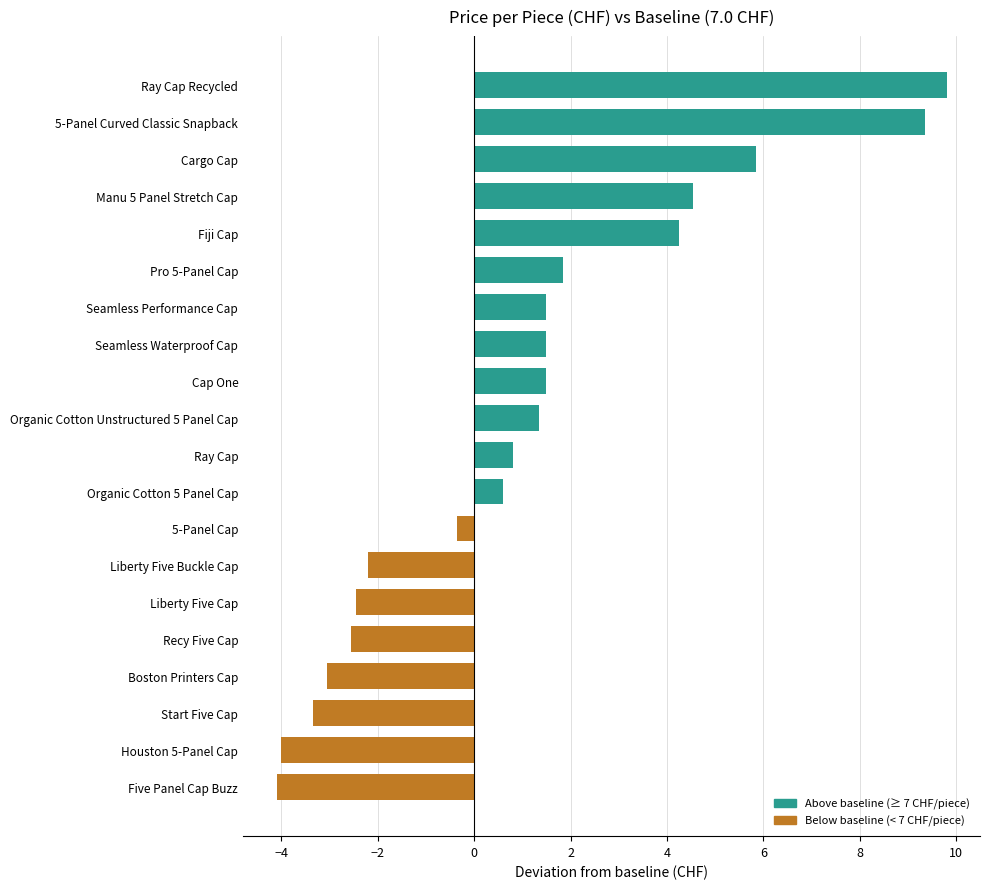

The chart shows a value of 0.8 at Boston Printers Cap. True or false?

False